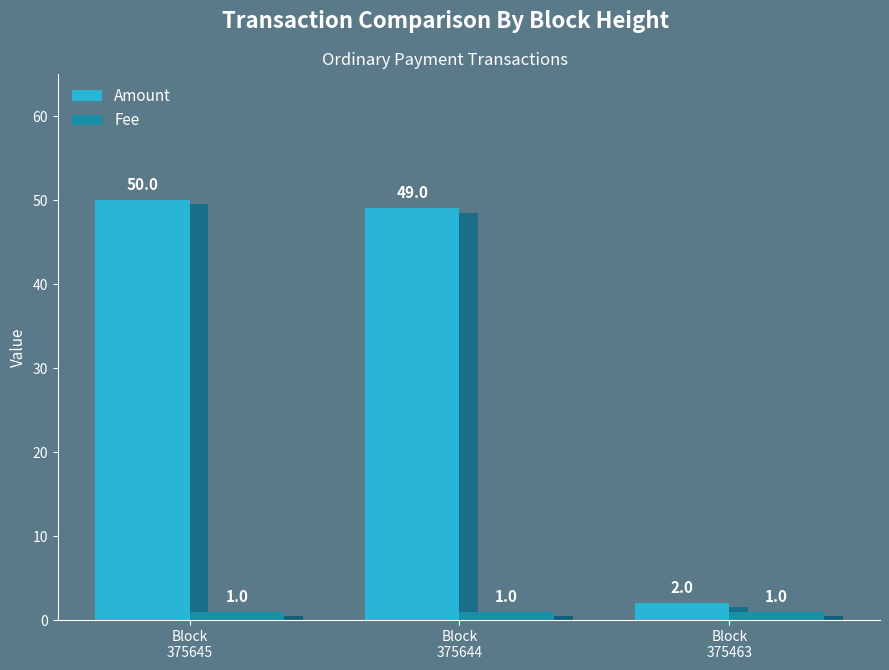

How many bars are there in each group?

2